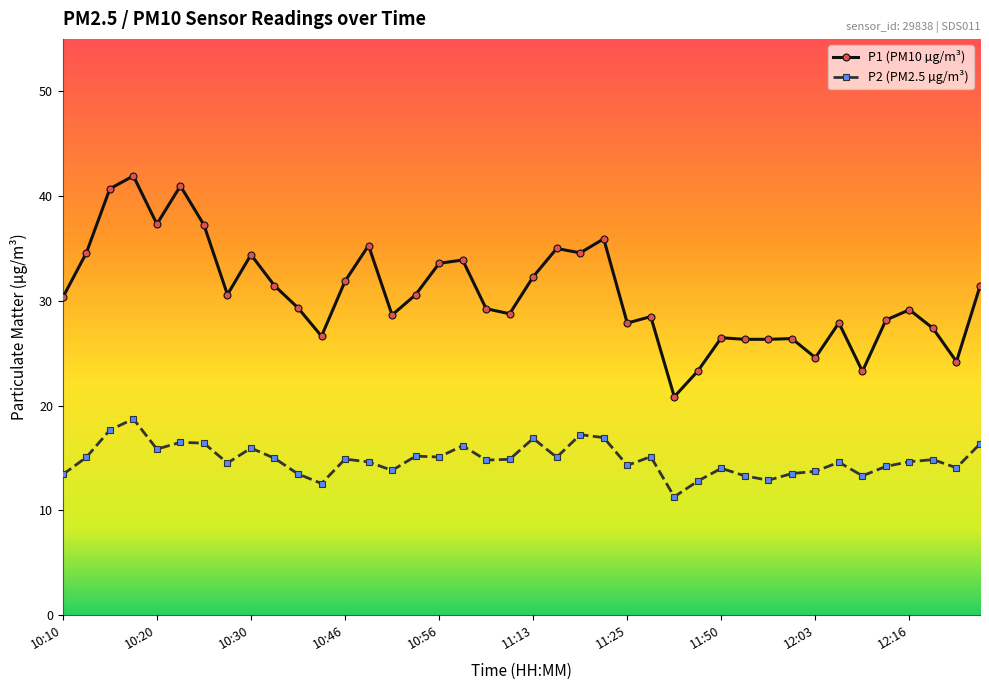

Rank the series by their maximum value, from highest to lowest.

P1 (PM10 µg/m³), P2 (PM2.5 µg/m³)